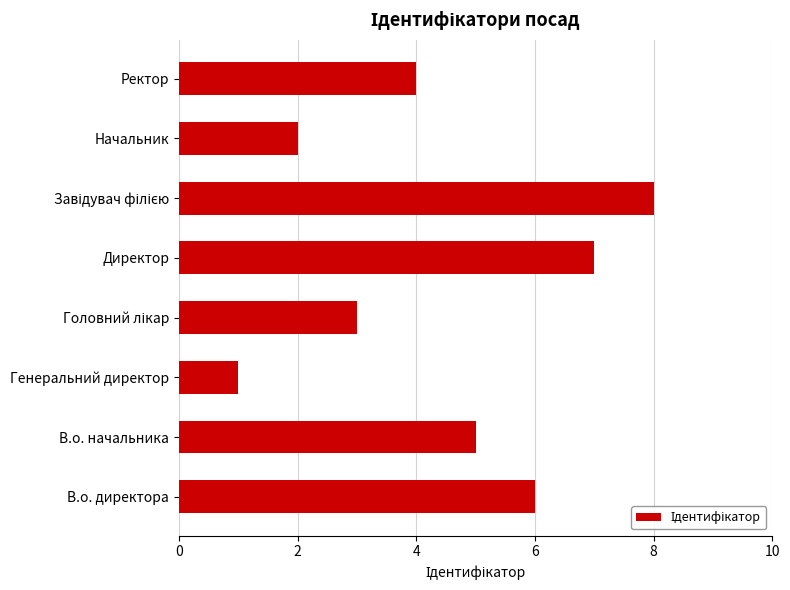

Which label corresponds to the smallest value in the chart?

Генеральний директор